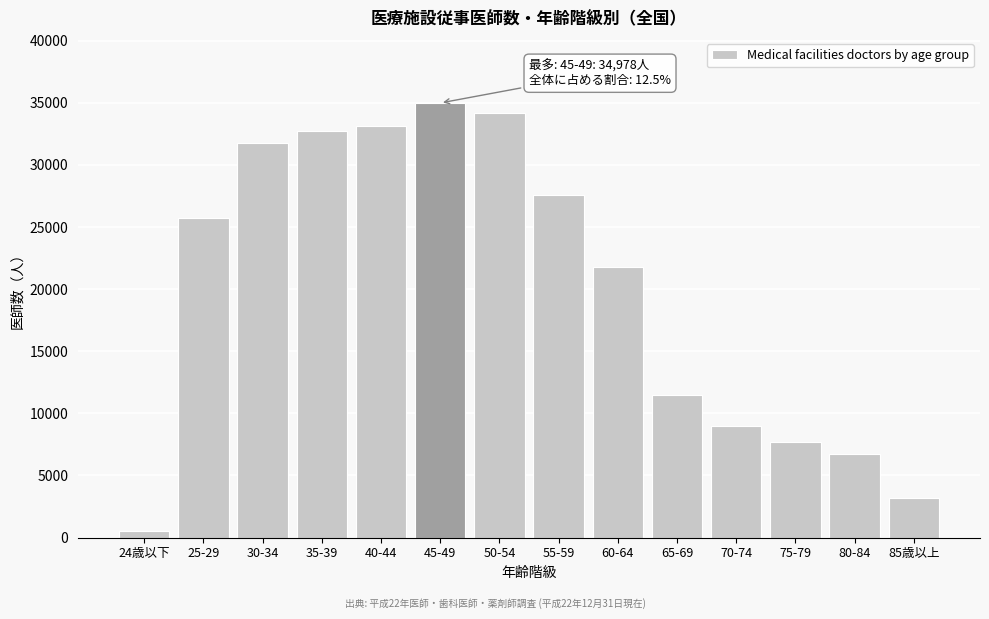

Reading left to right, extract all data points from this chart.

24歳以下=501	25-29=25712	30-34=31736	35-39=32761	40-44=33086	45-49=34978	50-54=34181	55-59=27610	60-64=21754	65-69=11463	70-74=8995	75-79=7721	80-84=6708	85歳以上=3225